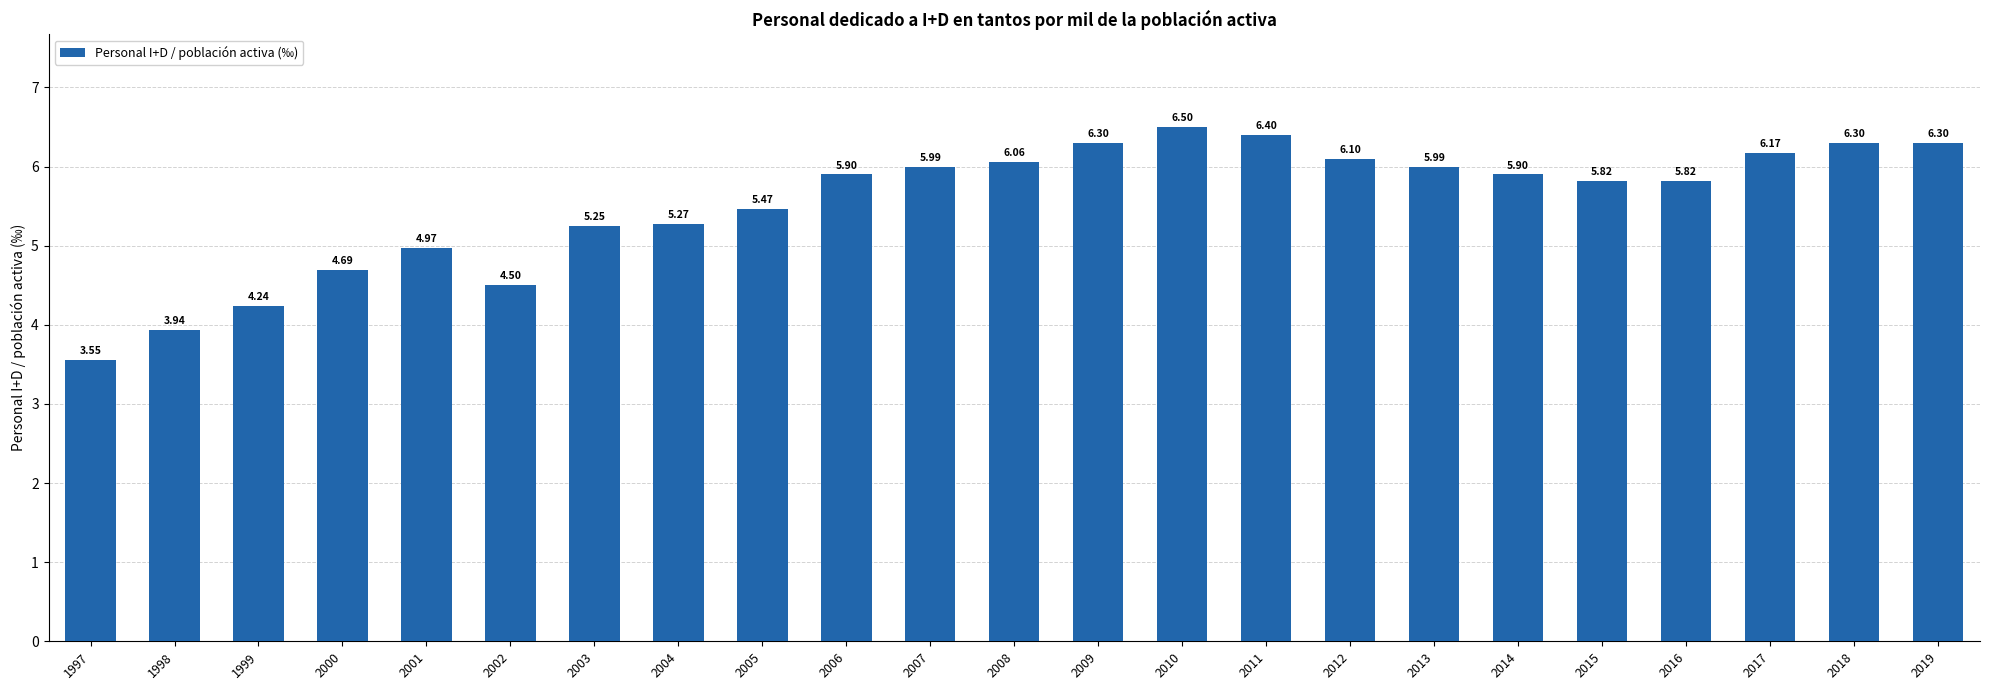

Between 2012 and 2013, which is larger?

2012